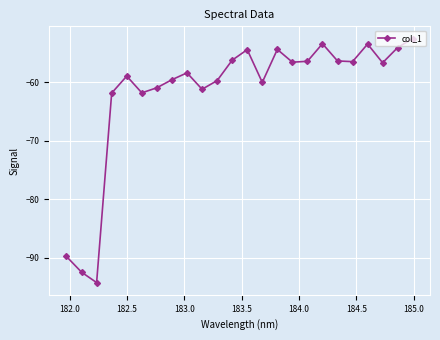

How many points are lower than both their immediate neighbors (excluding endpoints)?

7